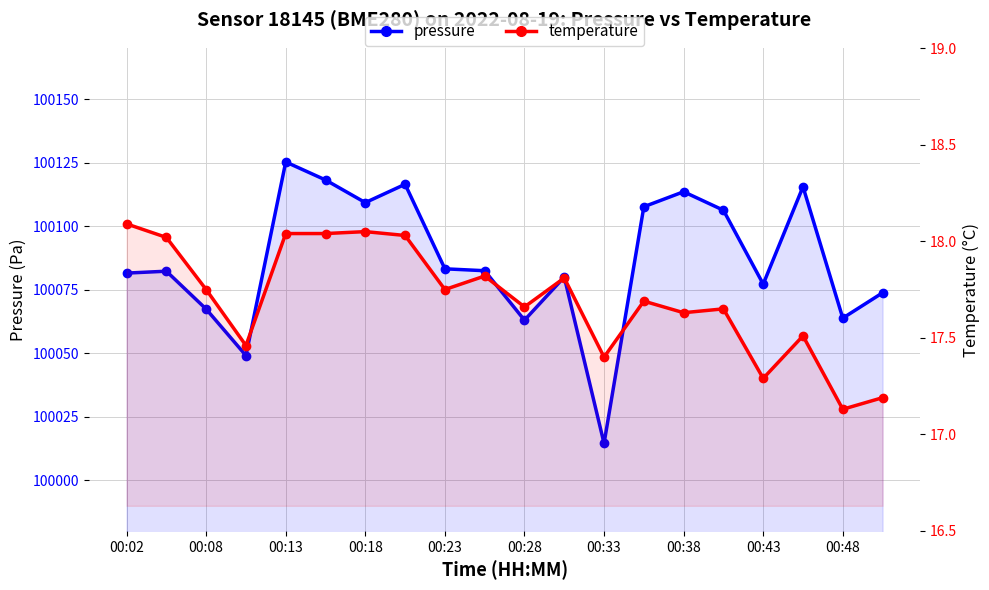

How many interior local valleys does the pressure series have?

6